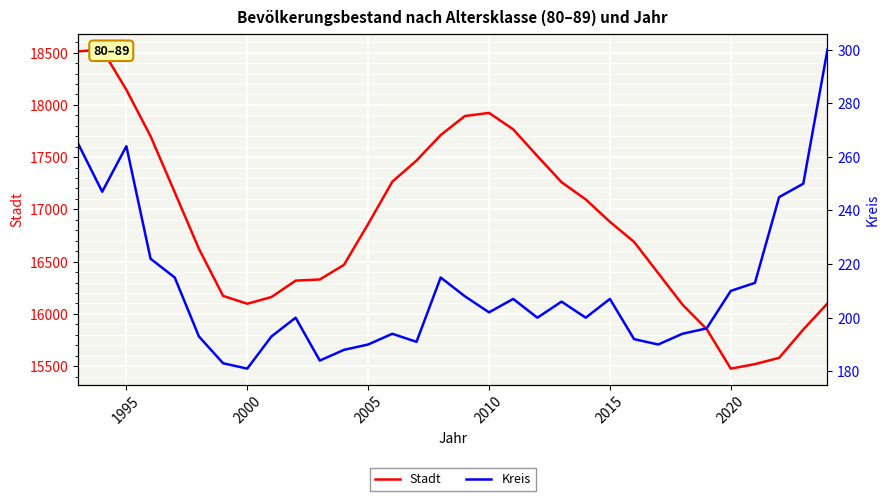

True or false: Kreis and Stadt cross at least once.

False